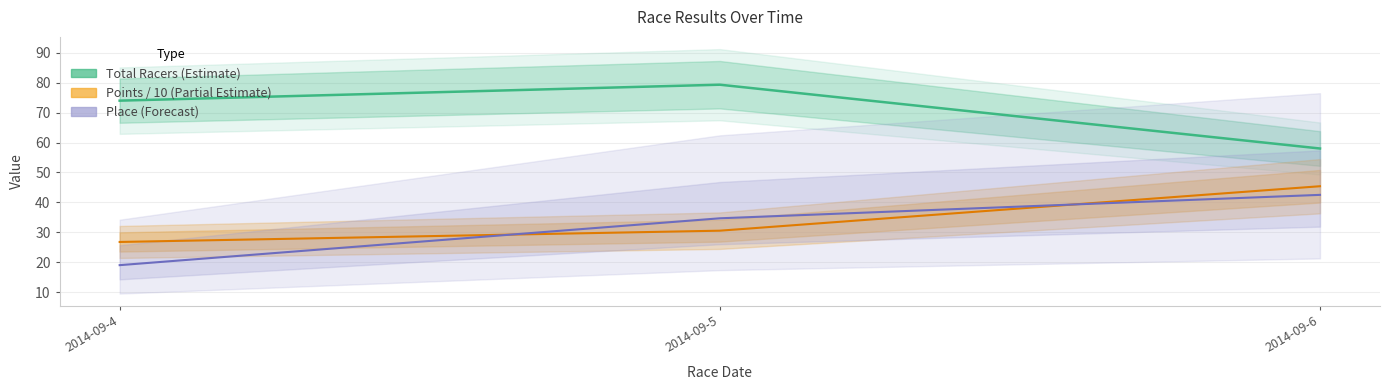

Between 2014-09-6 and 2014-09-5, which is larger?

2014-09-5